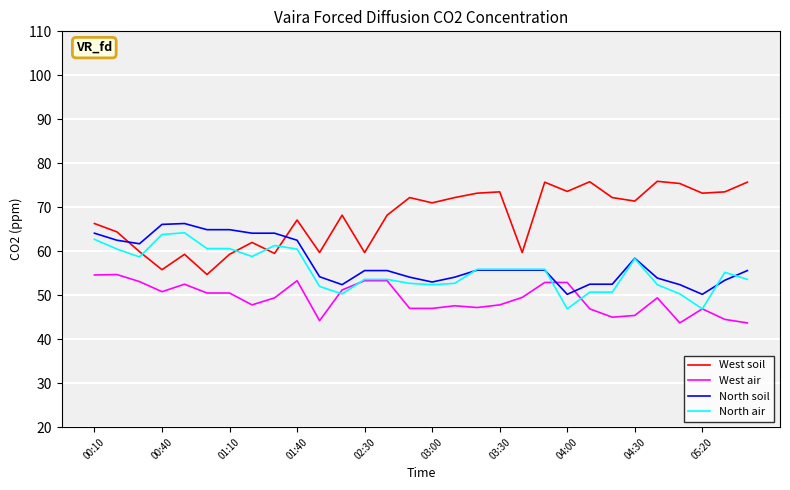

How many intersections are there between North soil and West soil?

2